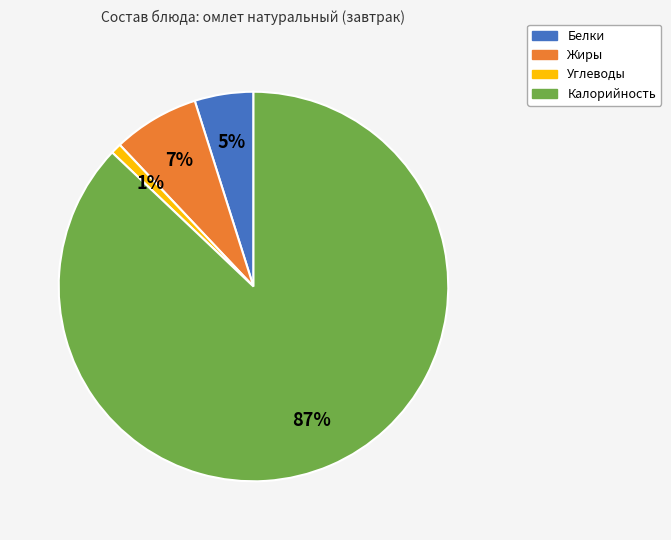

To the nearest percent, what is the difference between the Калорийность and Белки slice percentages?

82%